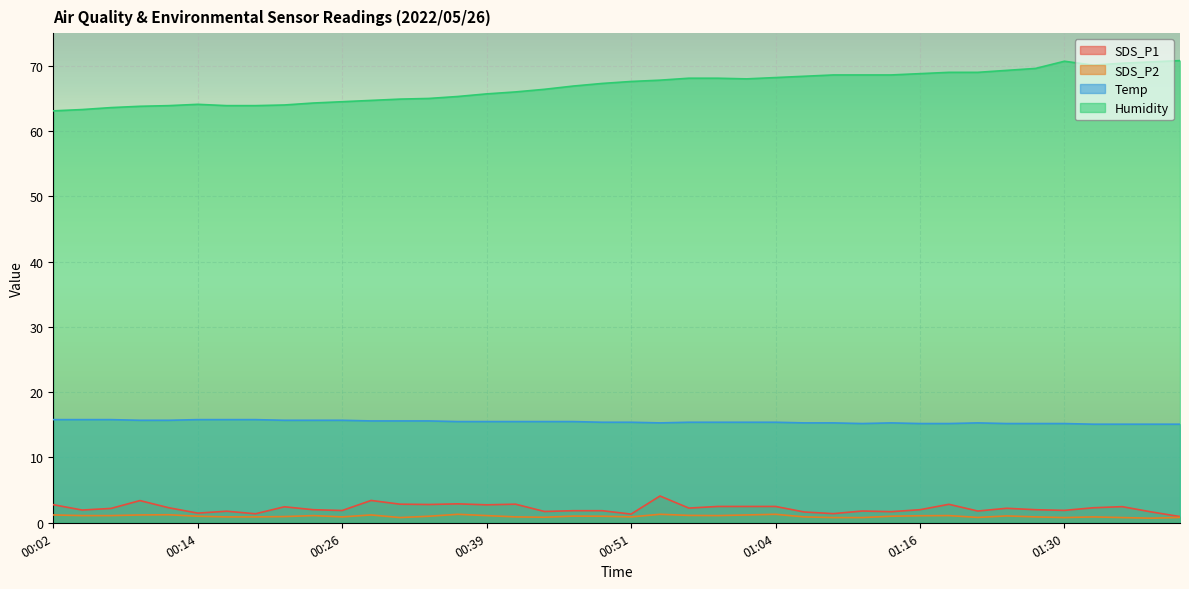

Reading left to right, what are all the values shown in this chart?

SDS_P1: 2.8	1.9	2.2	3.4	2.3	1.5	1.8	1.4	2.5	2.0	1.9	3.4	2.9	2.8	2.9	2.8	2.9	1.7	1.9	1.9	1.3	4.1	2.2	2.5	2.5	2.5	1.6	1.4	1.8	1.7	2.0	2.8	1.8	2.2	2.0	1.9	2.3	2.5	1.7	0.9
SDS_P2: 1.2	1.1	1.1	1.2	1.2	1.0	0.9	0.9	0.9	1.1	0.9	1.2	0.8	1.0	1.3	1.1	0.9	0.8	1.0	1.0	0.9	1.3	1.1	1.1	1.2	1.3	0.9	0.8	0.8	1.0	1.1	1.1	0.8	1.1	0.9	0.8	0.9	0.8	0.7	0.8
Temp: 15.8	15.8	15.8	15.7	15.7	15.8	15.8	15.8	15.7	15.7	15.7	15.6	15.6	15.6	15.5	15.5	15.5	15.5	15.5	15.4	15.4	15.3	15.4	15.4	15.4	15.4	15.3	15.3	15.2	15.3	15.2	15.2	15.3	15.2	15.2	15.2	15.1	15.1	15.1	15.1
Humidity: 63.1	63.3	63.6	63.8	63.9	64.1	63.9	63.9	64.0	64.3	64.5	64.7	64.9	65.0	65.3	65.7	66.0	66.4	66.9	67.3	67.6	67.8	68.1	68.1	68.0	68.2	68.4	68.6	68.6	68.6	68.8	69.0	69.0	69.3	69.6	70.7	70.1	70.4	70.6	70.8